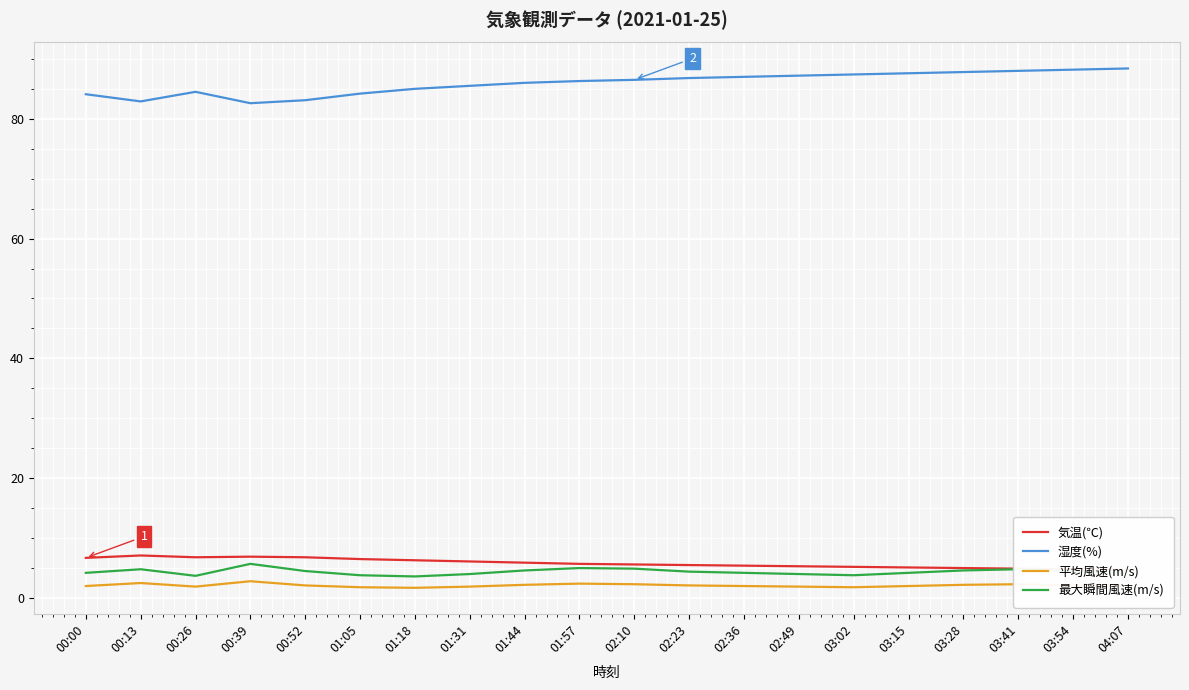

True or false: 気温(℃) and 最大瞬間風速(m/s) cross at least once.

False